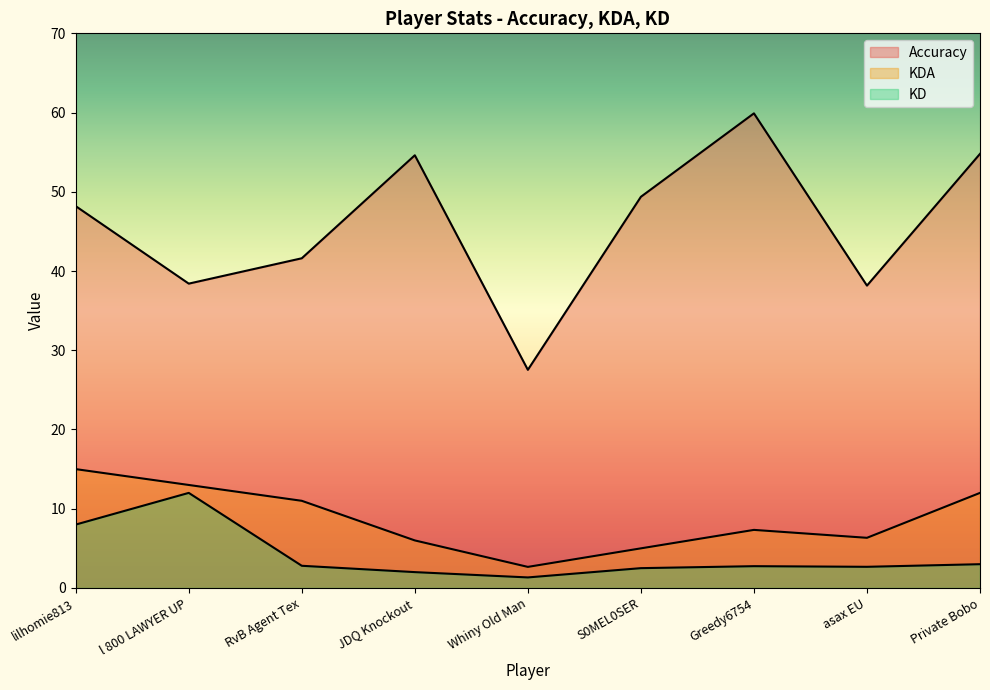

What position from the left is Private Bobo?

9